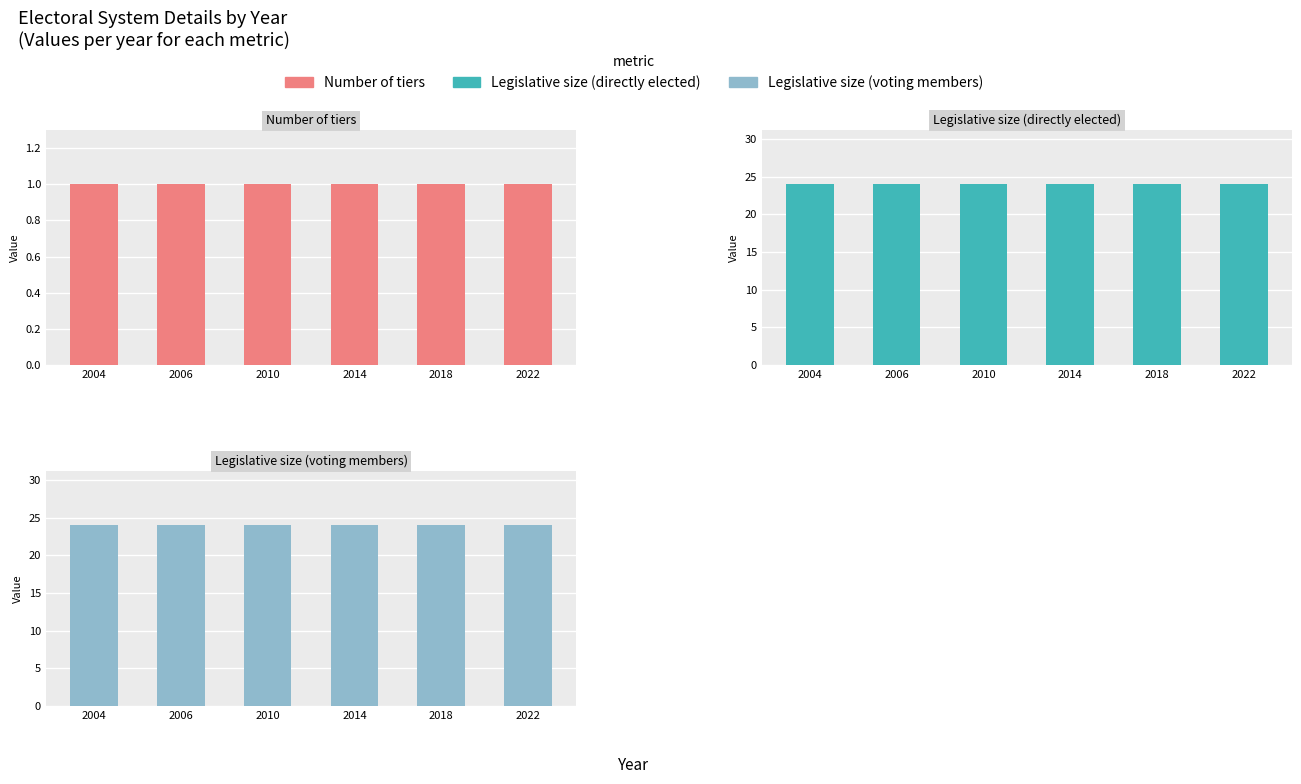

What are all the series names shown in the legend?

Number of tiers, Legislative size (directly elected), Legislative size (voting members)